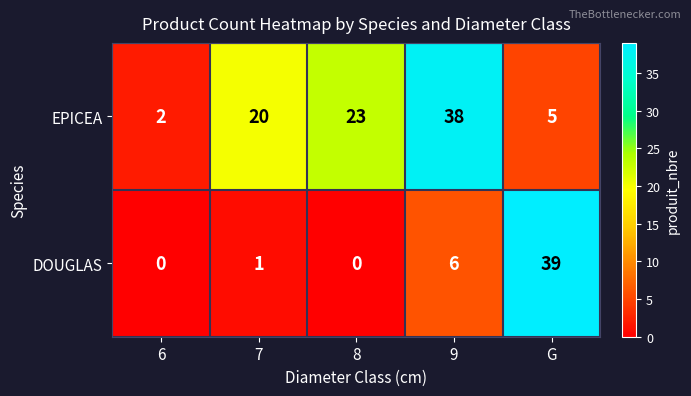

How many categories are shown in the chart?

5